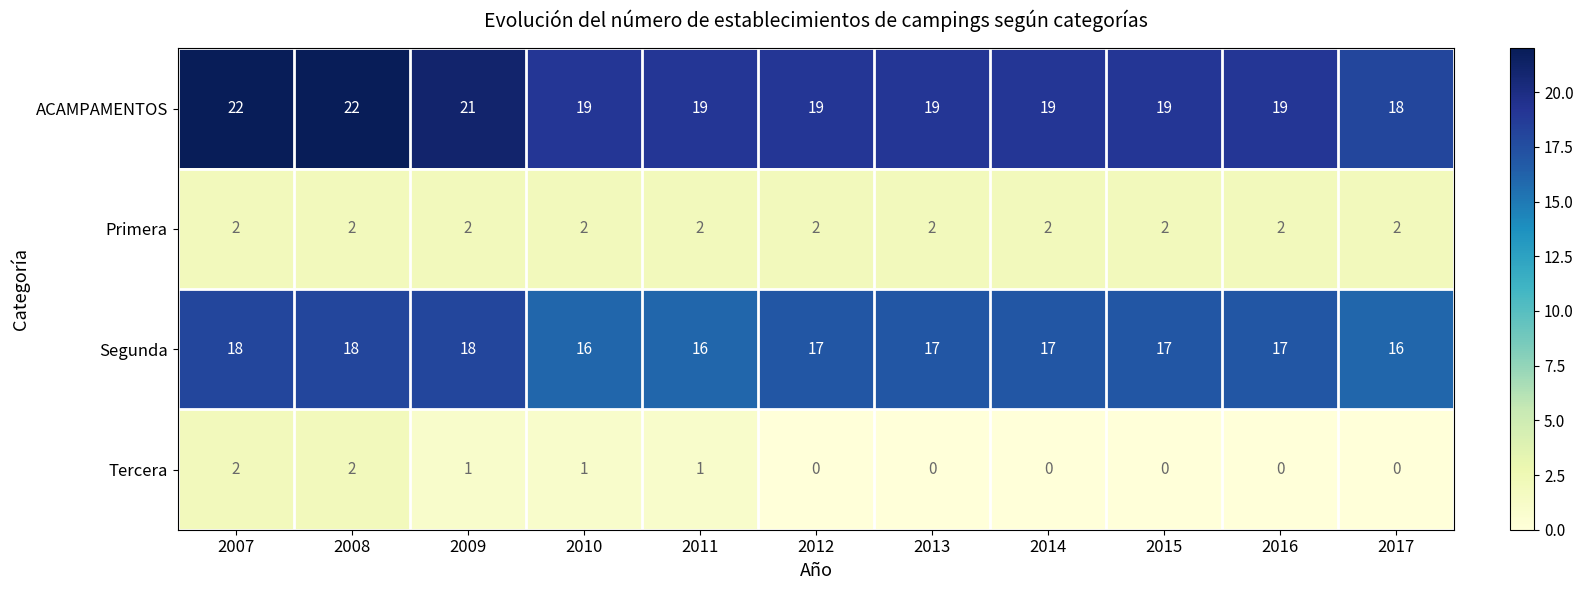

What is the sum of the Segunda values at 2014 and 2011?

33